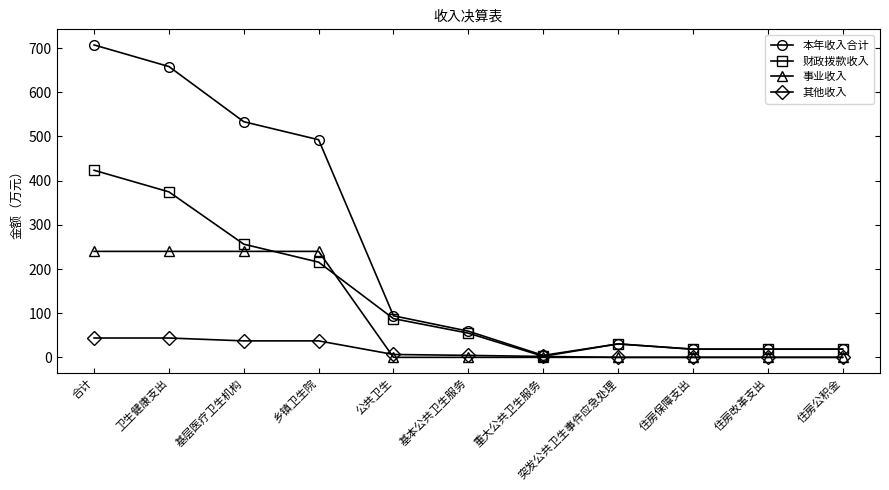

What is the total value across all series at 乡镇卫生院?

985.2